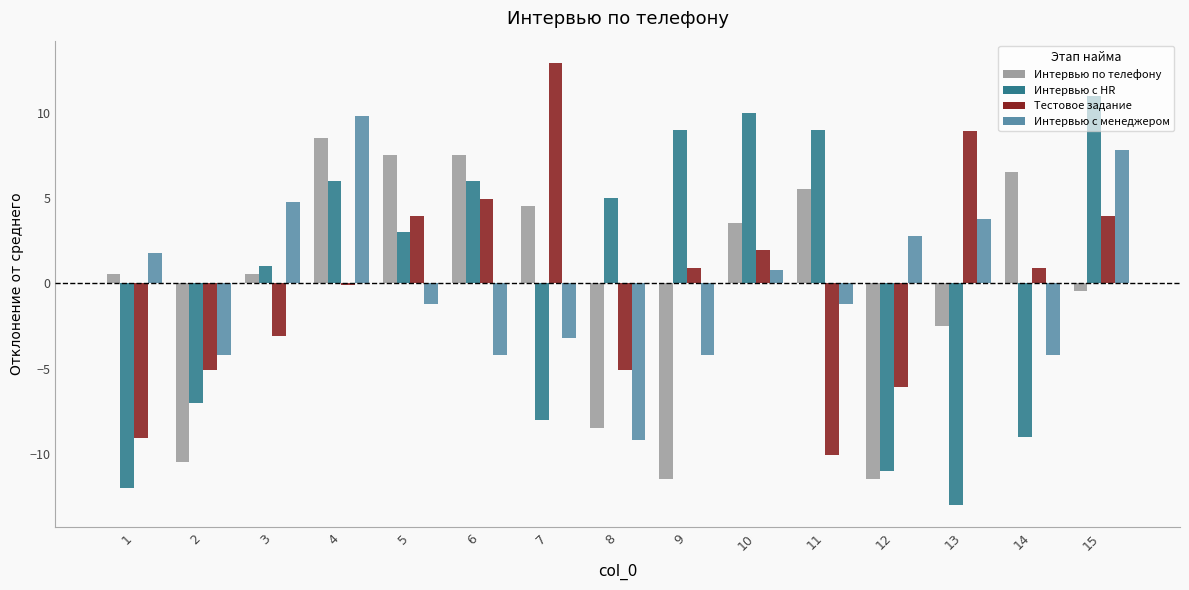

Is the value of Интервью по телефону at 12 greater than the value of Интервью с менеджером at 3?

No